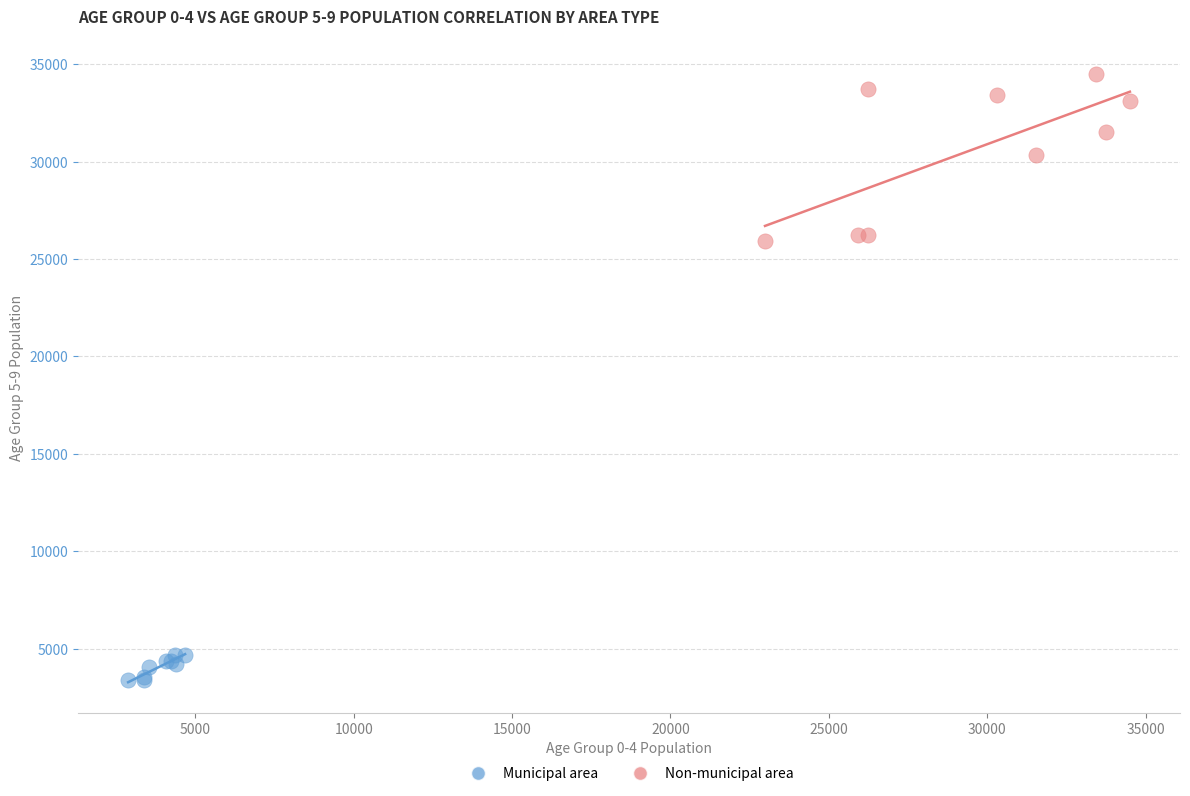

Which series reaches the minimum Y coordinate?

Municipal area